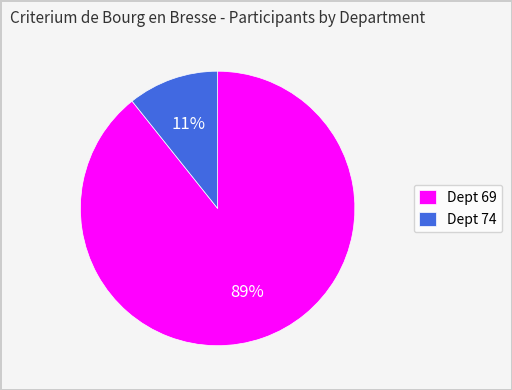

Which has a higher value, Dept 74 or Dept 69?

Dept 69